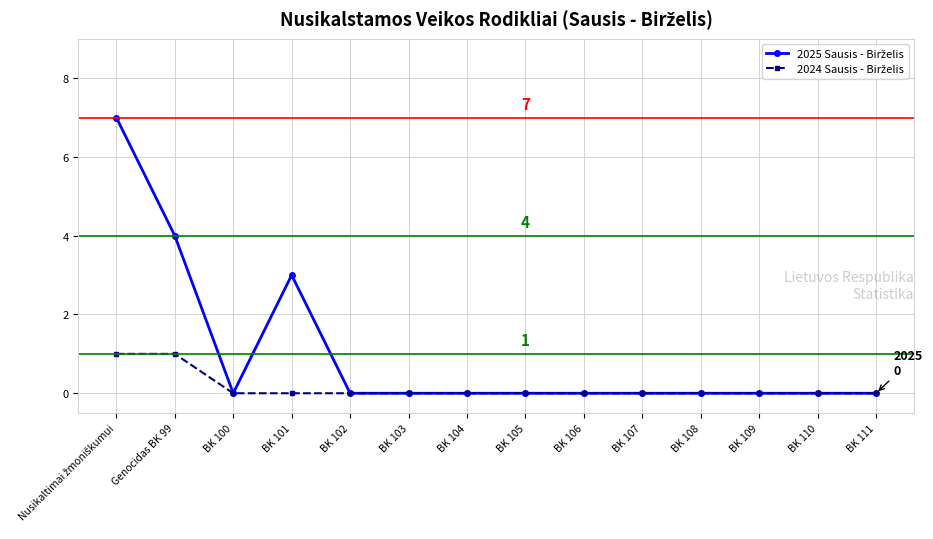

What is the spread (max minus min) of values at BK 101?

3